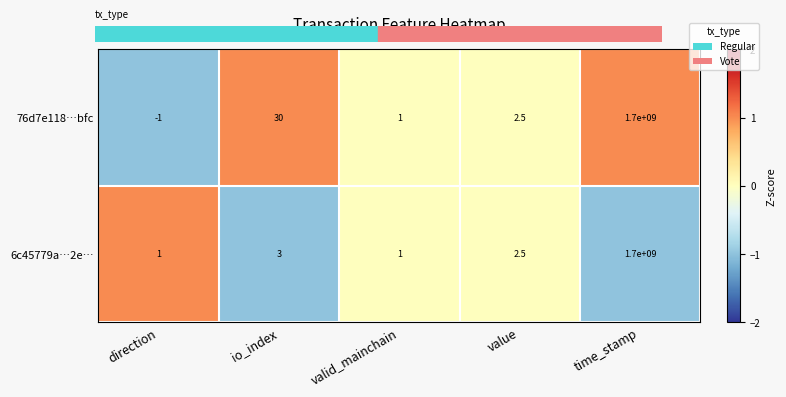

Reading left to right, transcribe all the data shown in this chart.

76d7e118…bfc: -1.0	30.0	1.0	2.5	1700000000.0
6c45779a…2e…: 1.0	3.0	1.0	2.5	1700000000.0